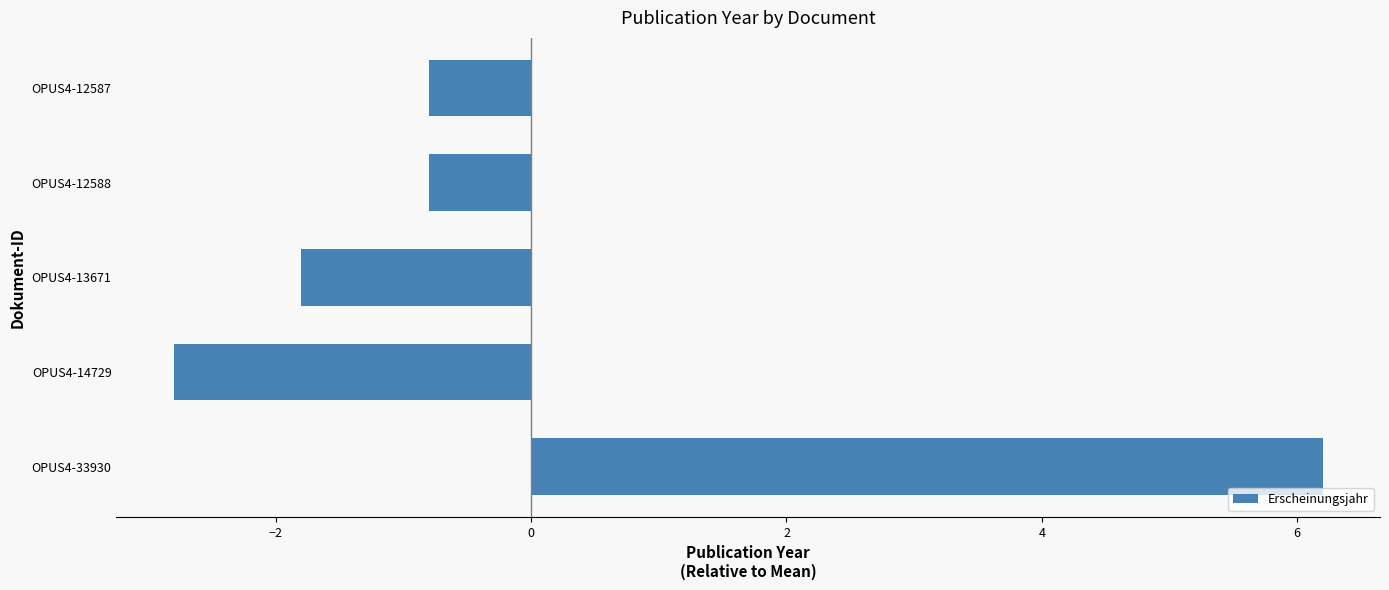

At which category does the chart reach its minimum across all series?

OPUS4-14729